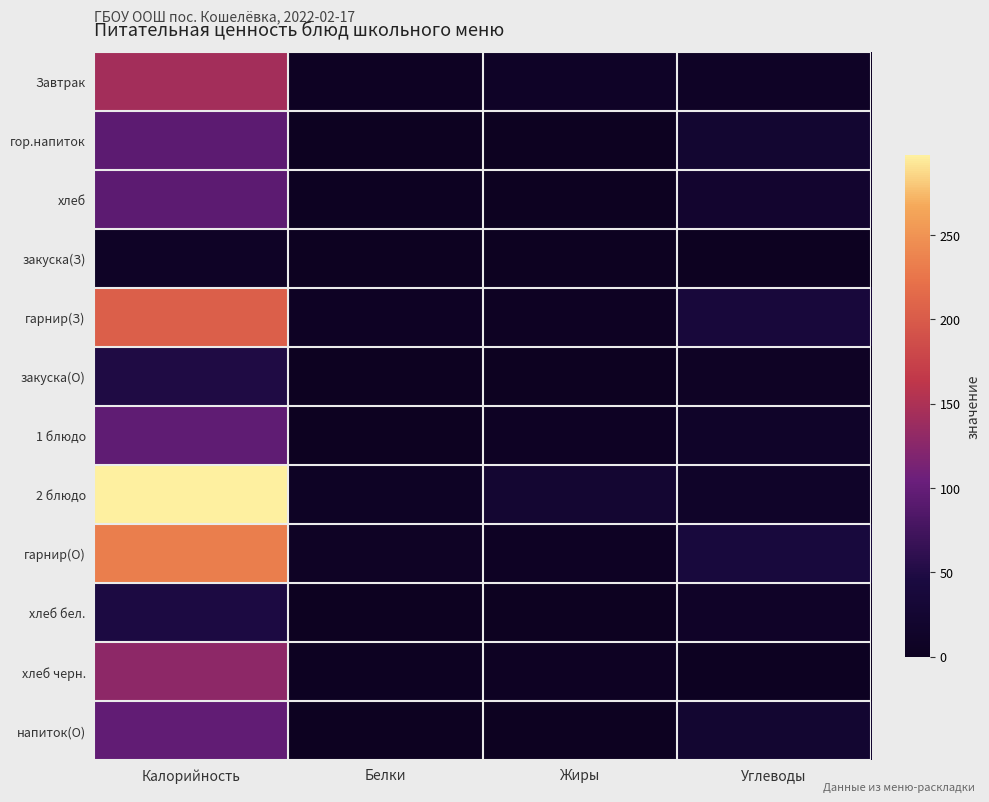

At how many categories does at least one series exceed 56?

1